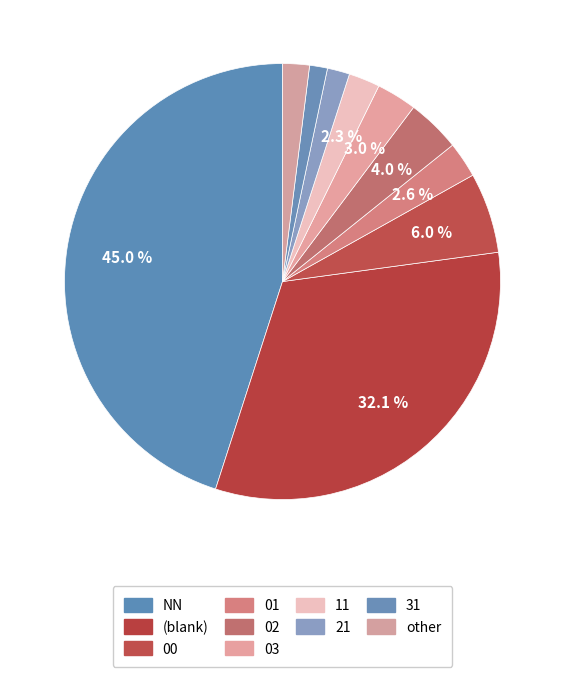

How many segments does this pie chart have?

10